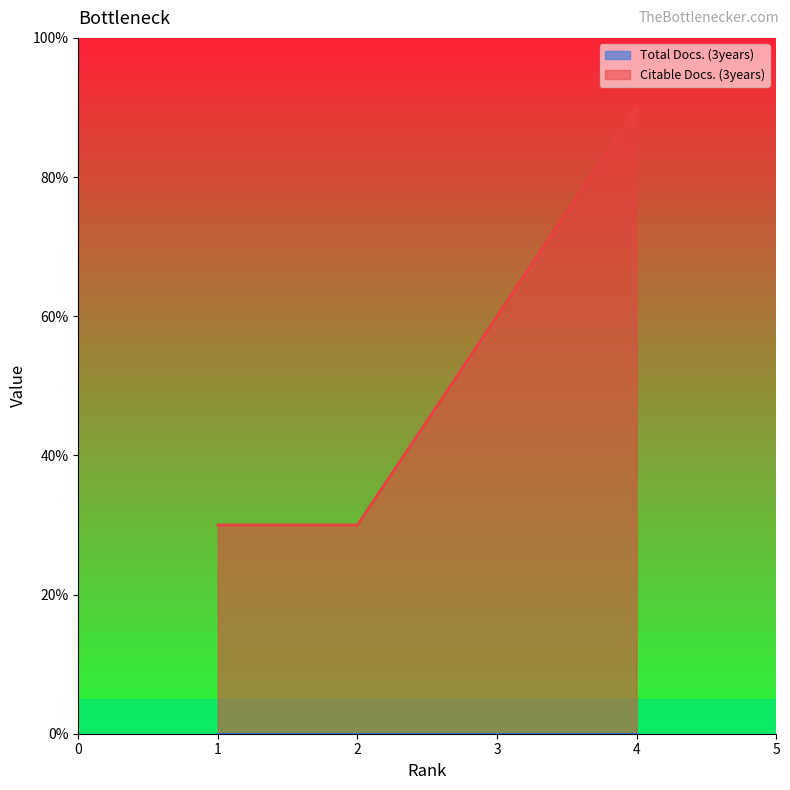

Which label corresponds to the smallest value in the chart?

1